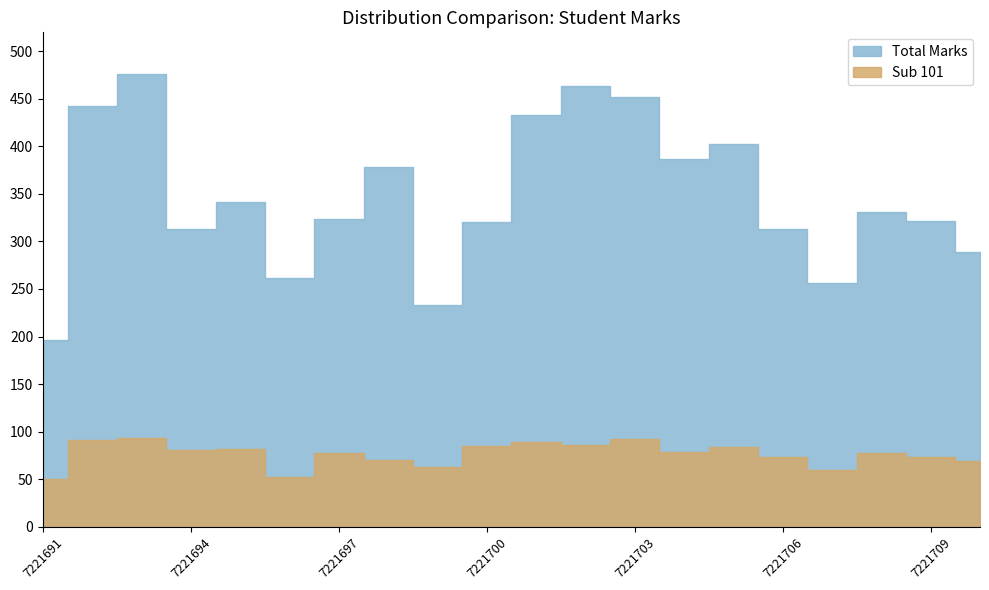

True or false: Sub 41 and Total Marks intersect in this chart.

False